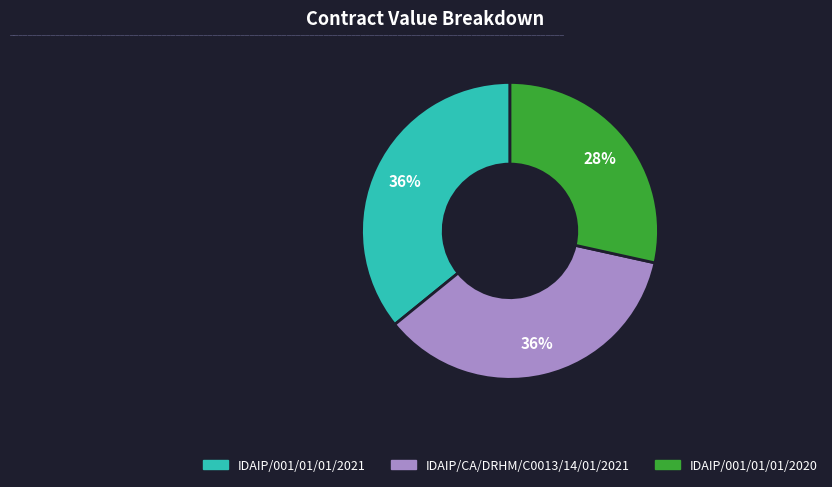

Which category has the smallest portion of the pie?

IDAIP/001/01/01/2020